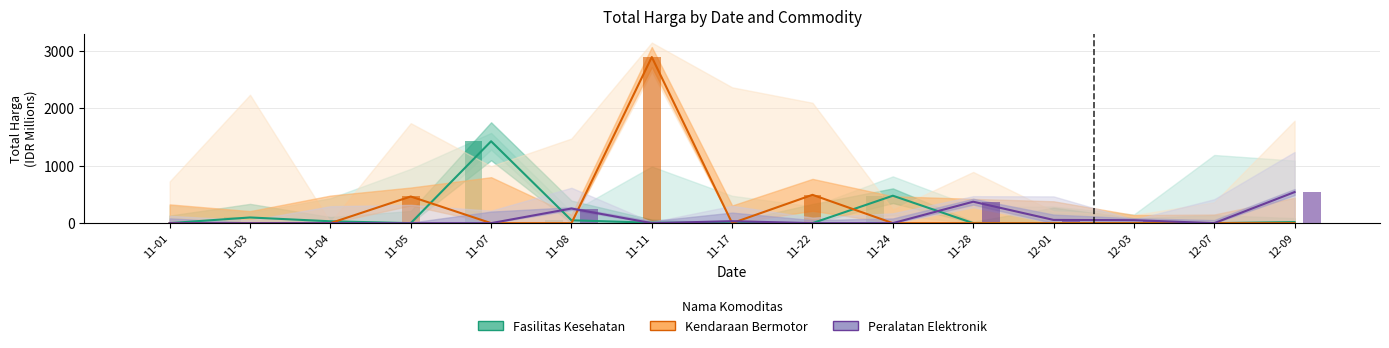

True or false: Fasilitas Kesehatan has a value of 0.5 at 11-01.

False